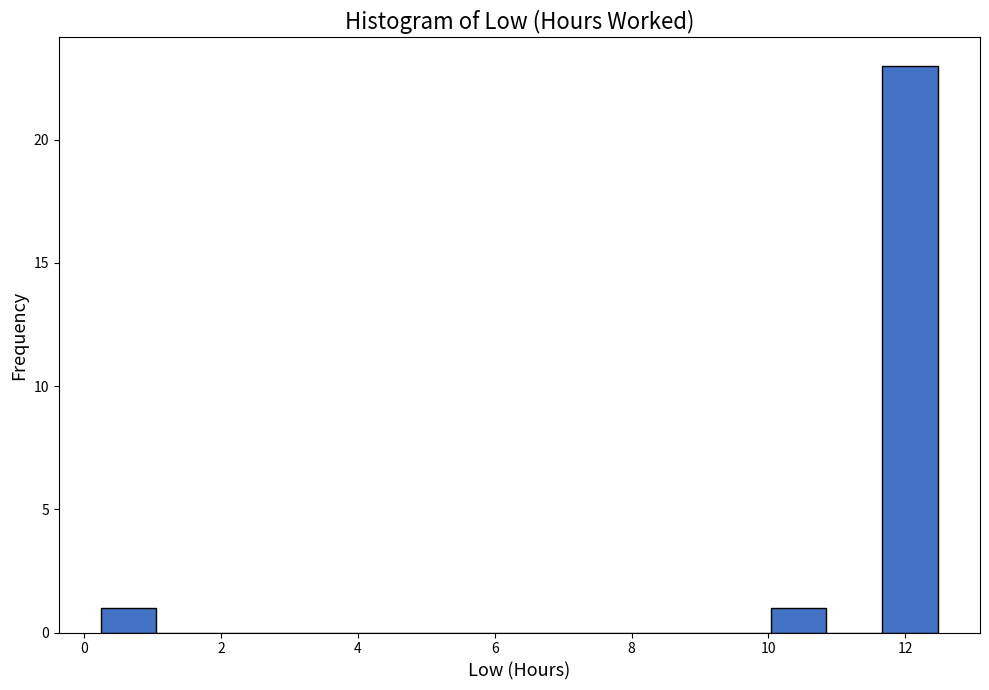

Reading left to right, transcribe this chart: for each bar, give the range it covers on the x-axis and its height. Neither the bar edges nor the heights are printed on the chart, so give them approximately, as read against the axes.

0.2 to 1.0: 1
1.0 to 1.8: 0
1.8 to 2.6: 0
2.6 to 3.6: 0
3.6 to 4.4: 0
4.4 to 5.2: 0
5.2 to 6.0: 0
6.0 to 6.8: 0
6.8 to 7.6: 0
7.6 to 8.4: 0
8.4 to 9.2: 0
9.2 to 10.0: 0
10.0 to 10.8: 1
10.8 to 11.6: 0
11.6 to 12.4: 23